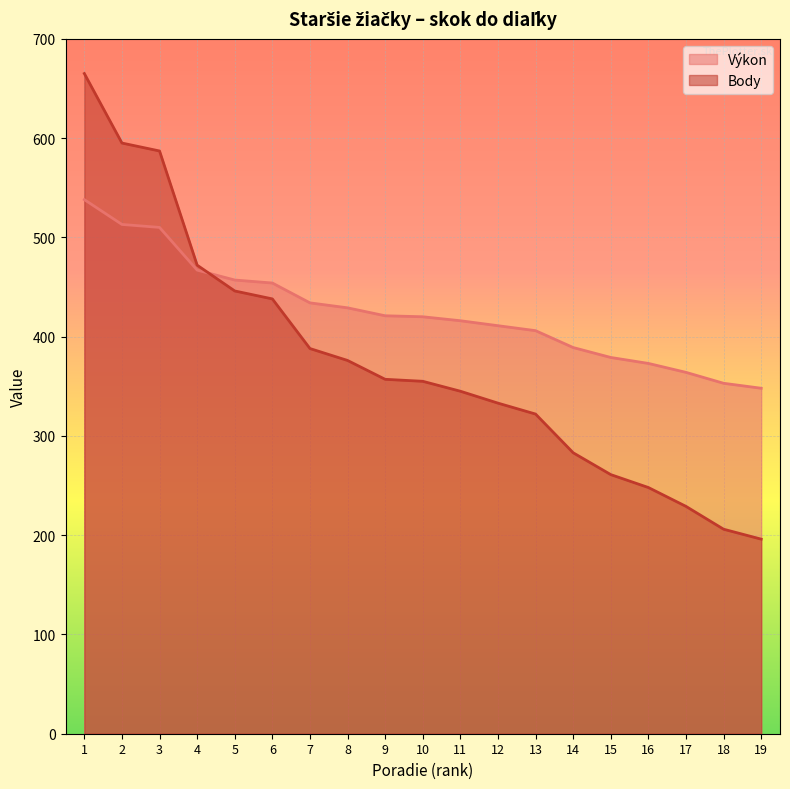

Which label corresponds to the smallest value in the chart?

19